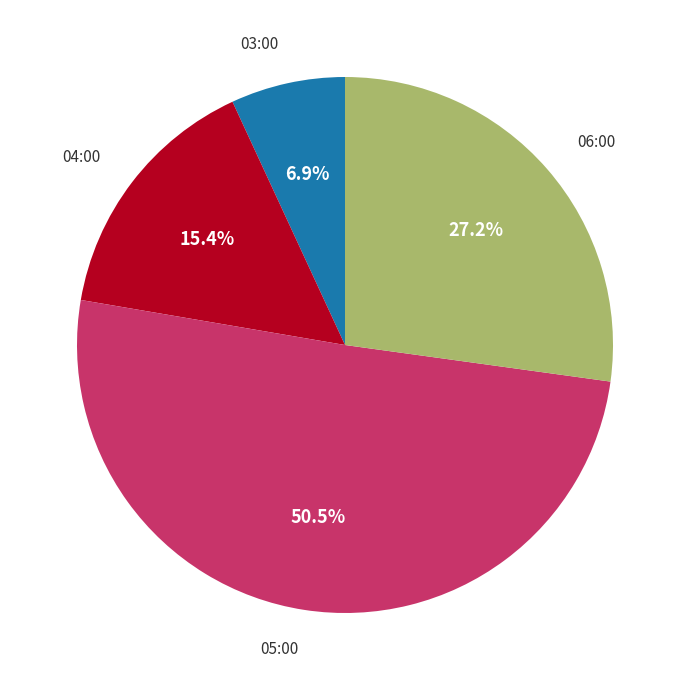

What is the largest slice in the pie chart?

05:00